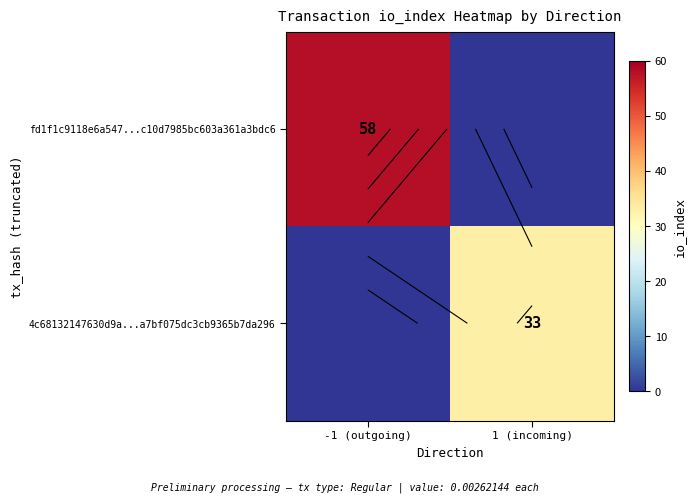

What is the average value of the fd1f1c9118e6a547...c10d7985bc603a361a3bdc6 series?

29